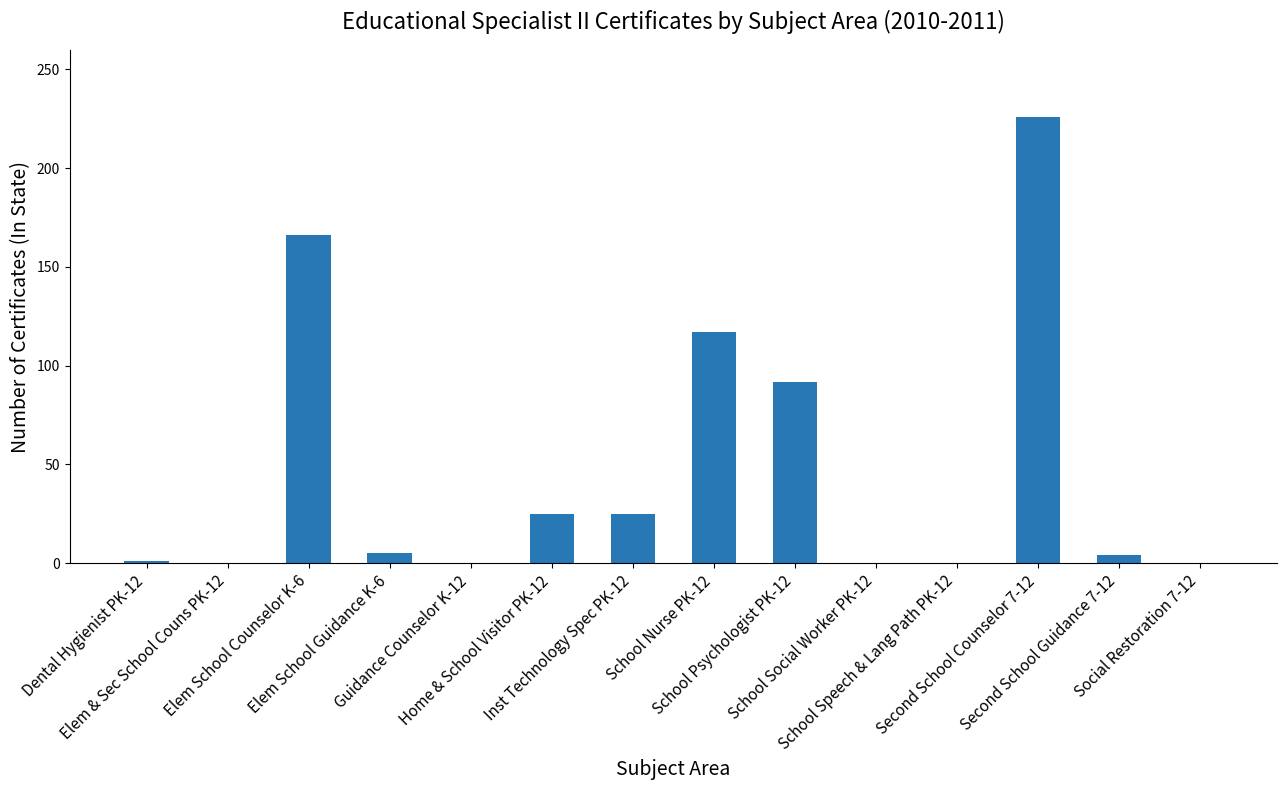

What is the greatest value displayed?

226